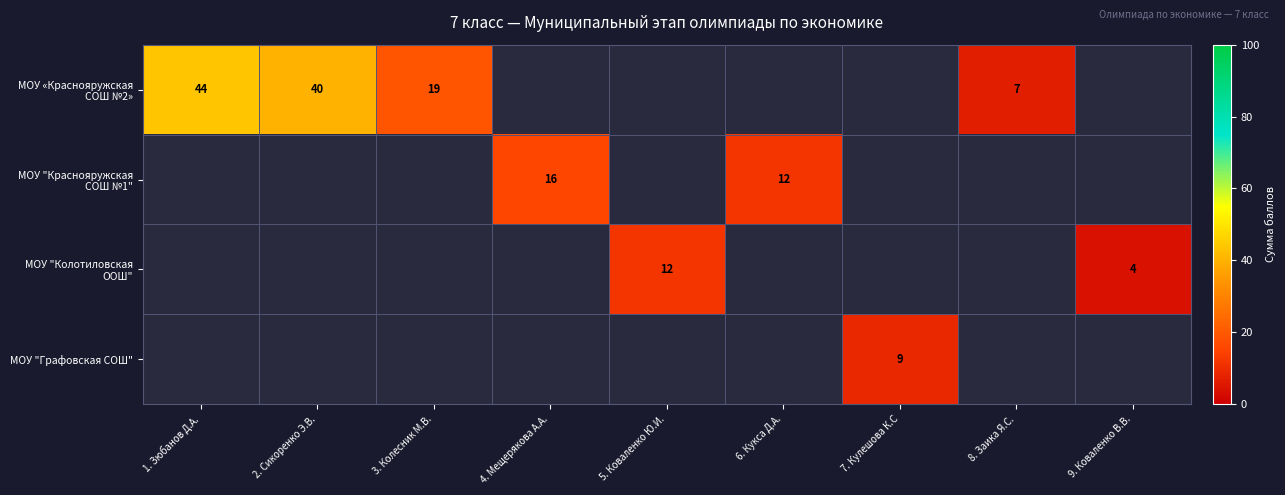

How many data points does each series have?

9